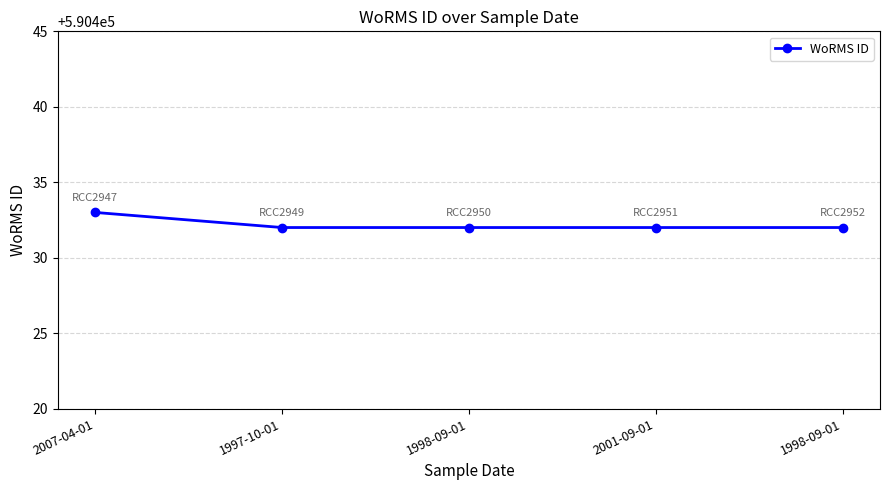

Rank the categories by value from highest to lowest.

2007-04-01, 1997-10-01, 1998-09-01, 2001-09-01, 1998-09-01